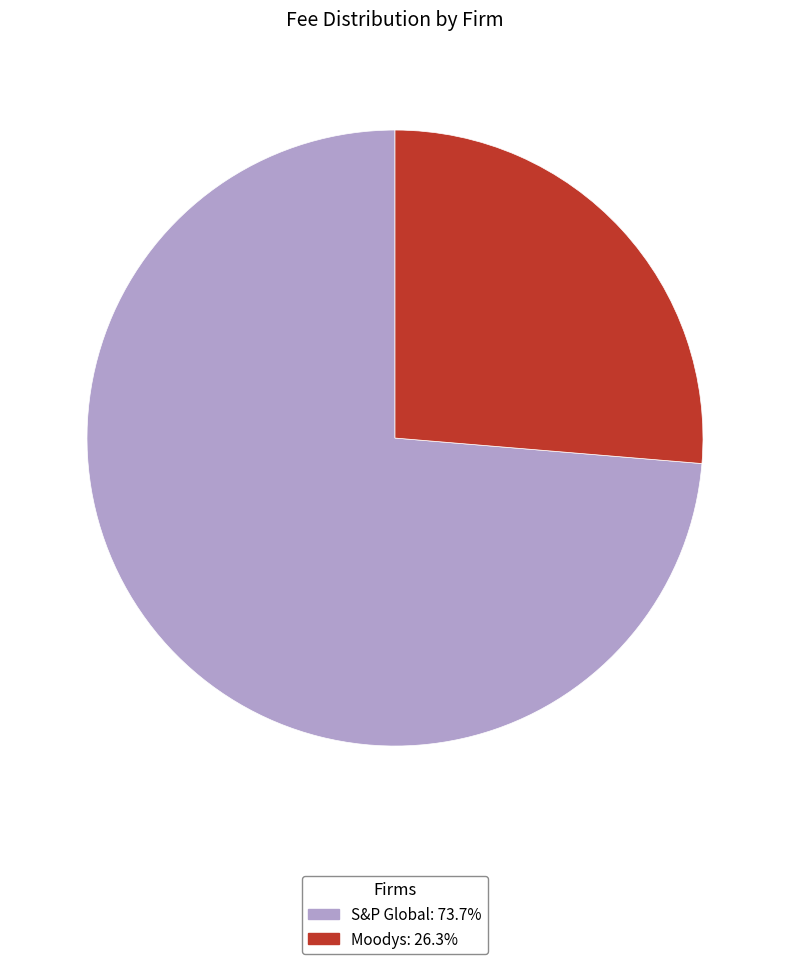

Count the number of slices in the pie.

2